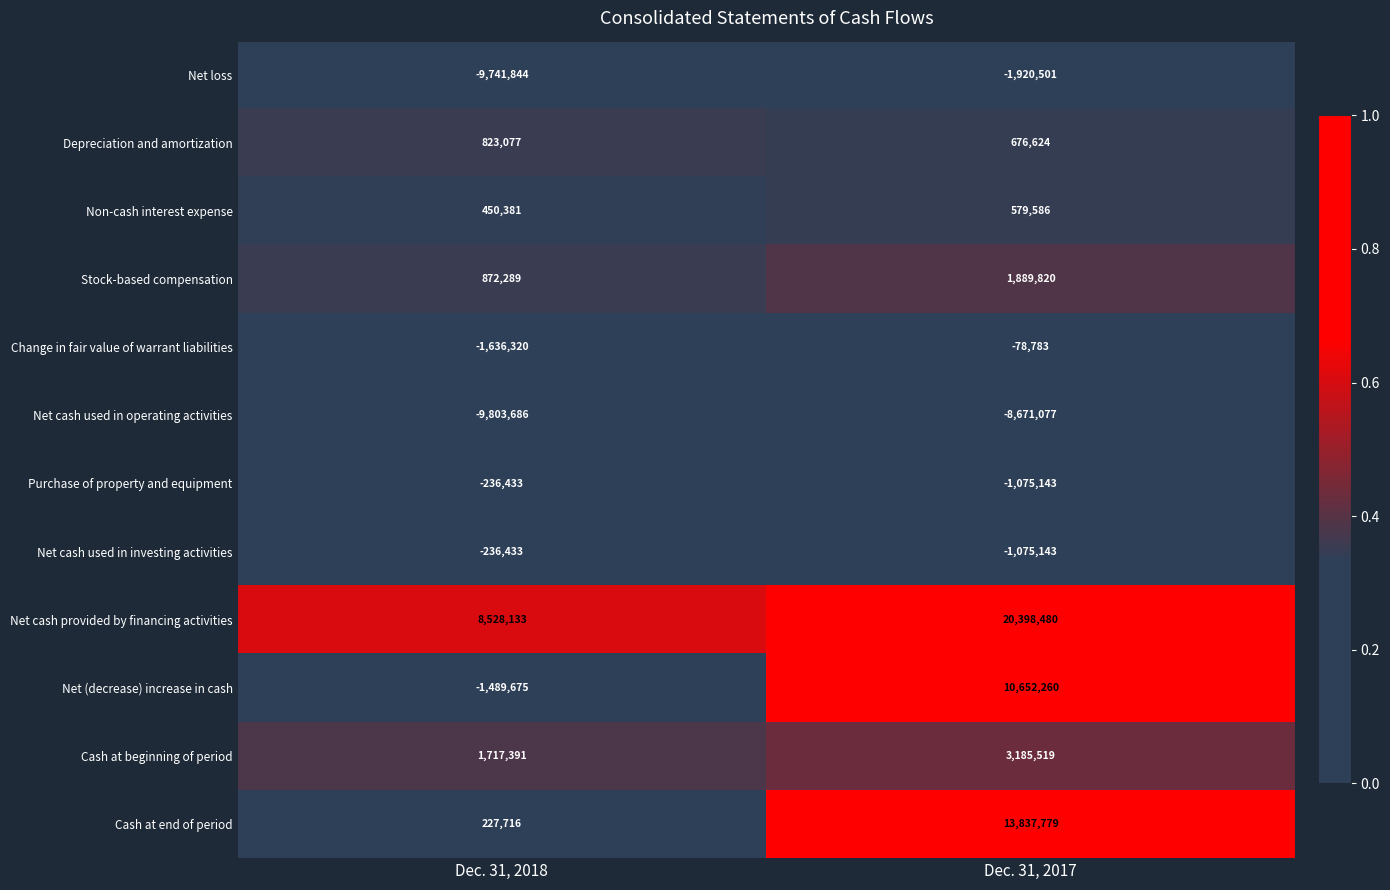

What is the sum of the Depreciation and amortization values at Dec. 31, 2017 and Dec. 31, 2018?

1499701